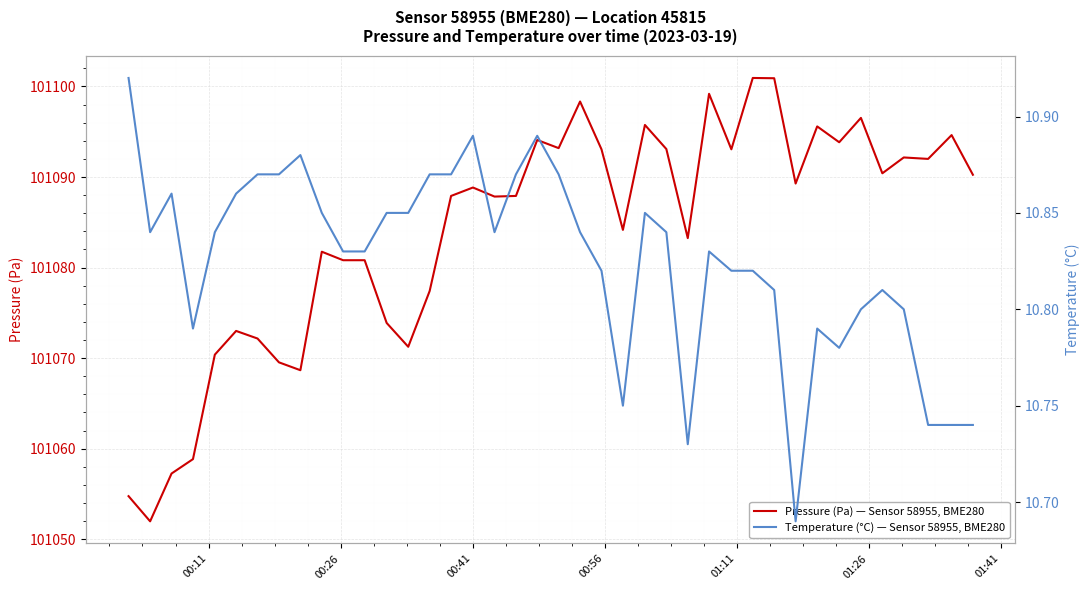

What is the lowest value of the Pressure (Pa) — Sensor 58955, BME280 series?

101052.0